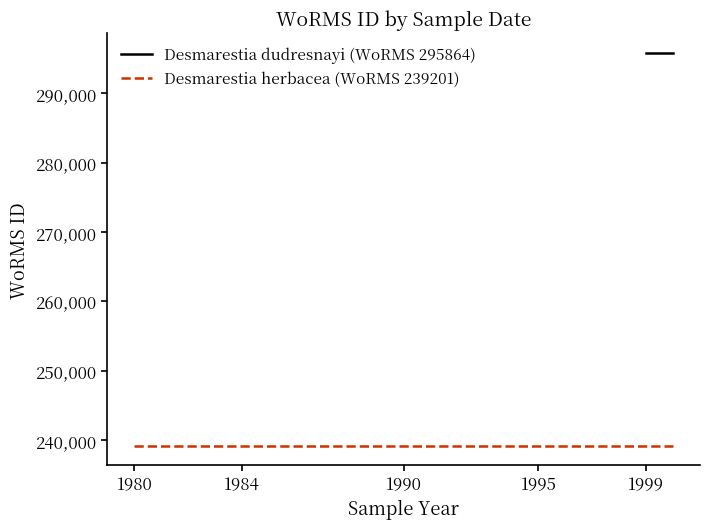

Rank the series by their maximum value, from highest to lowest.

Desmarestia dudresnayi (WoRMS 295864), Desmarestia herbacea (WoRMS 239201)